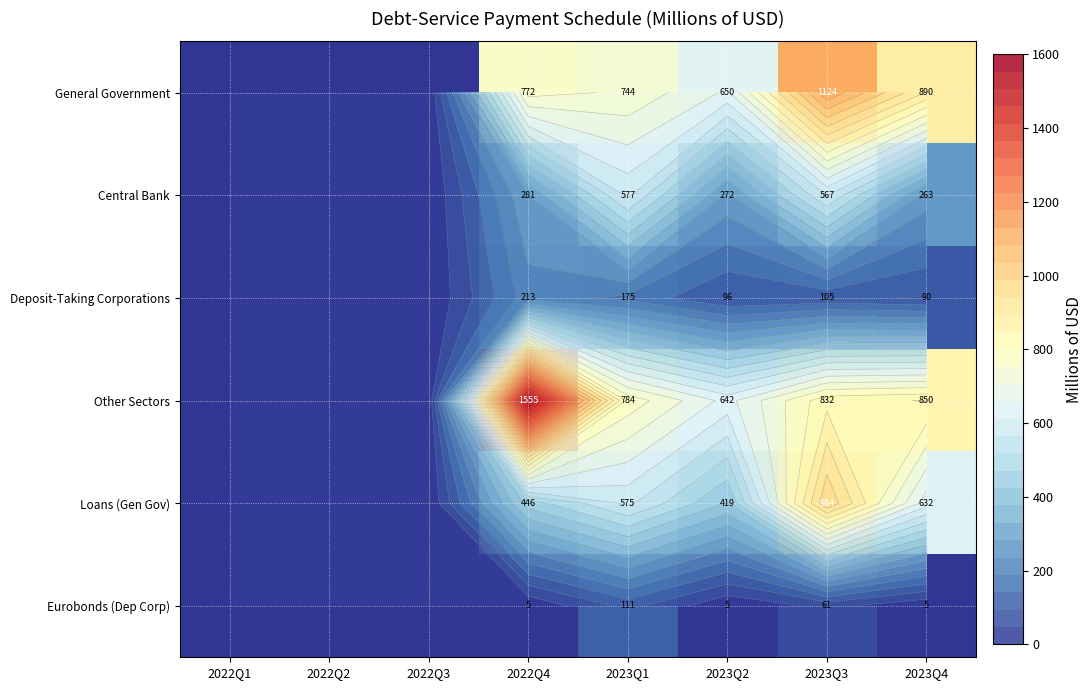

What is the maximum value for General Government?

1124.3